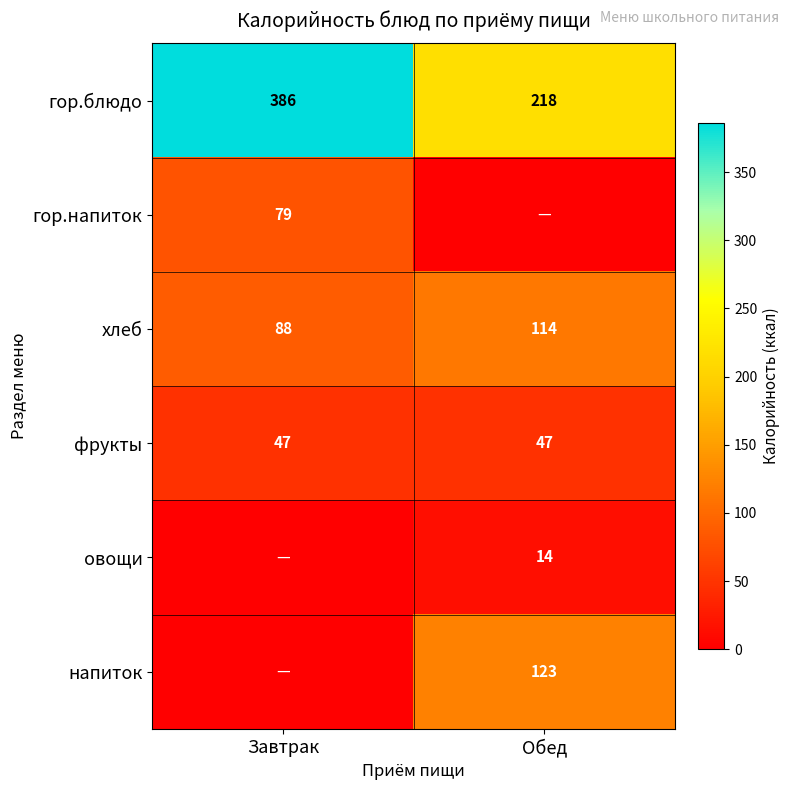

What is the maximum value for гор.блюдо?

386